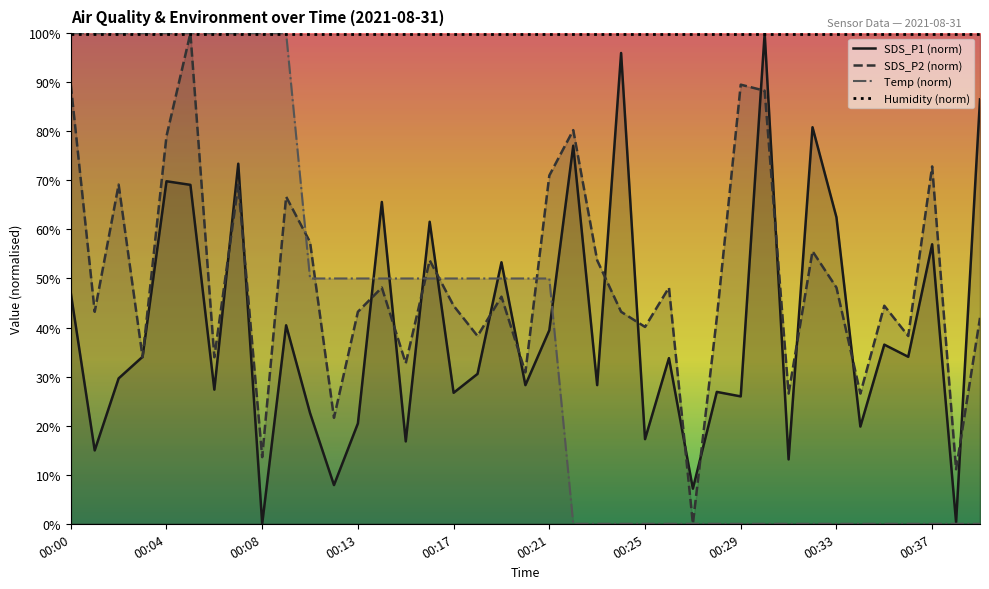

What is the average value of the Temp (norm) series?

39.7